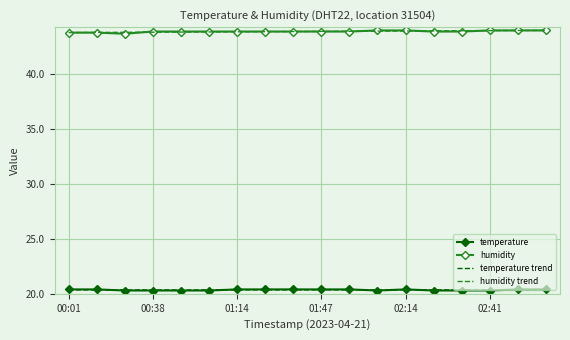

What is the greatest value displayed?

44.0